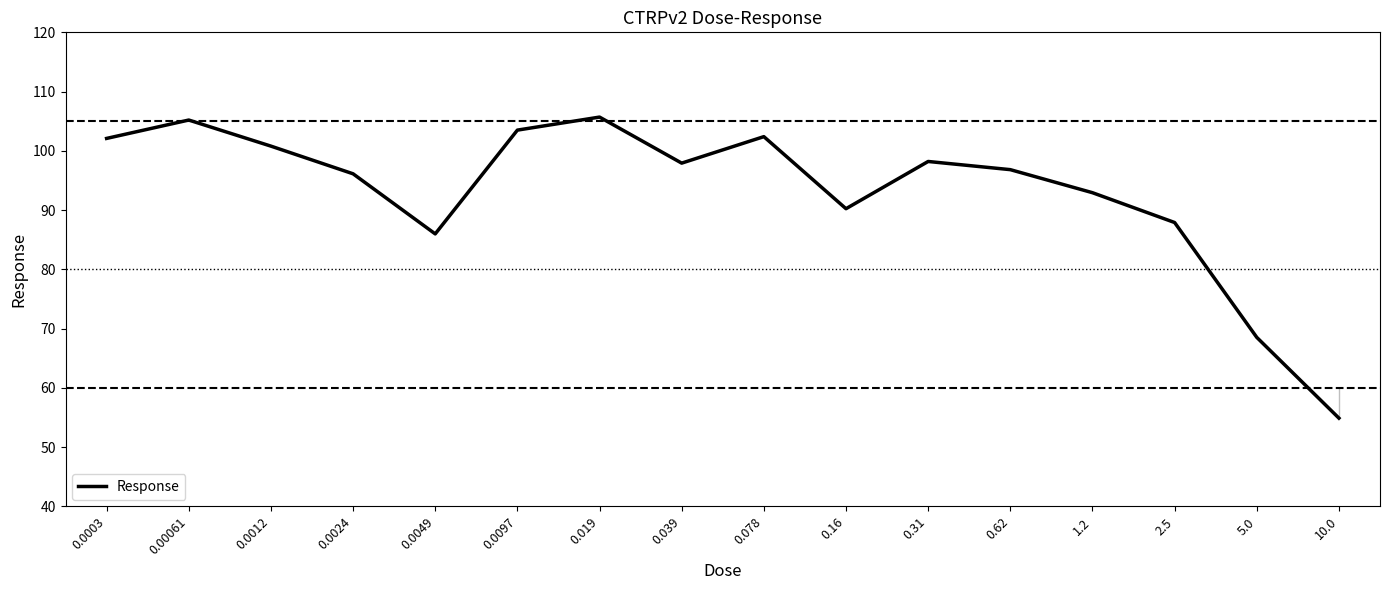

Approximately how many times larger is the value at 0.00061 compared to 0.0012?

1.0